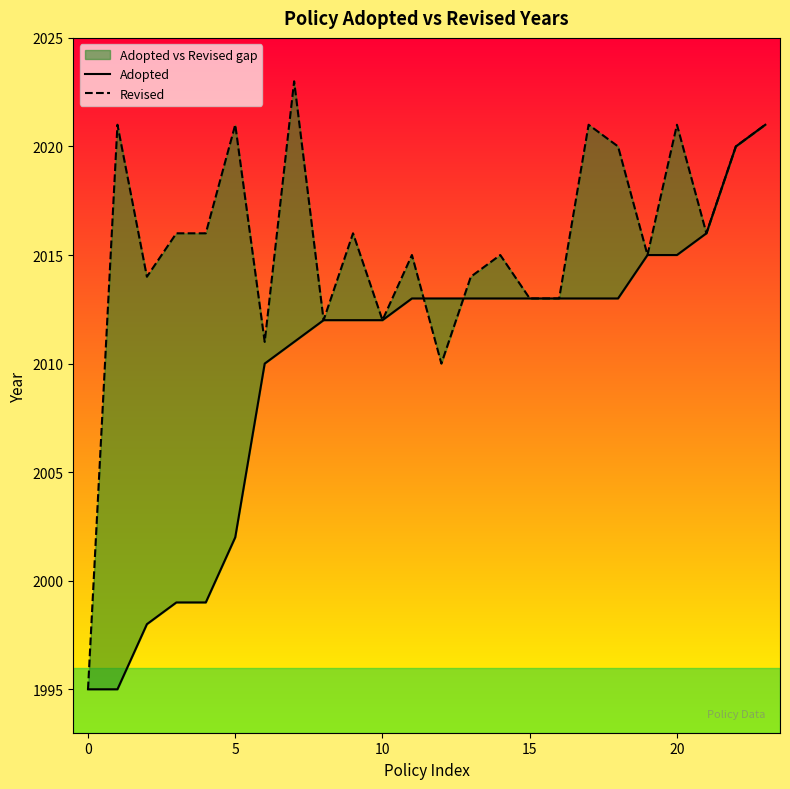

Between which two adjacent categories do Revised and Adopted first intersect?

11 and 12